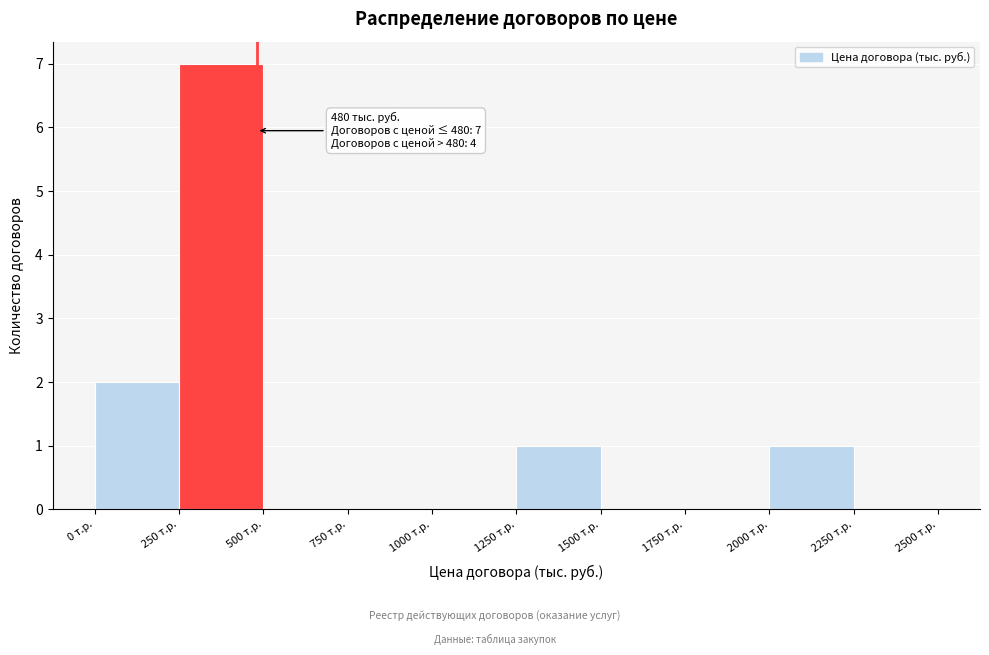

Which range on the x-axis has the tallest bar?

250 to 500